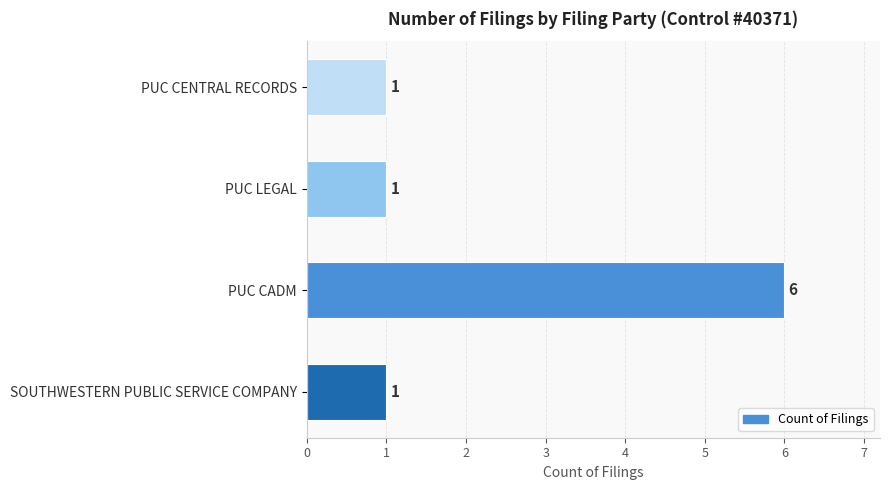

Count the number of categories in the chart.

4